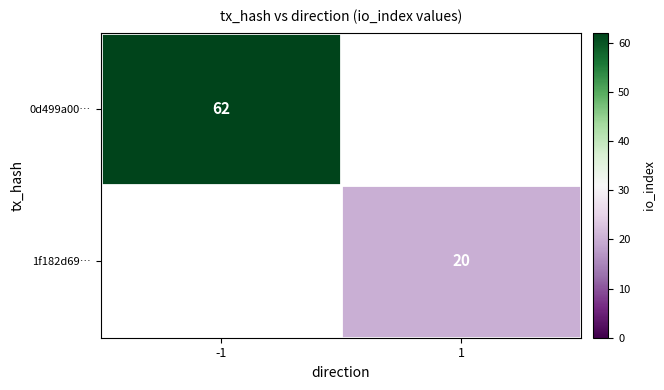

Is the value of 1f182d69… at 1 greater than the value of 0d499a00… at -1?

No